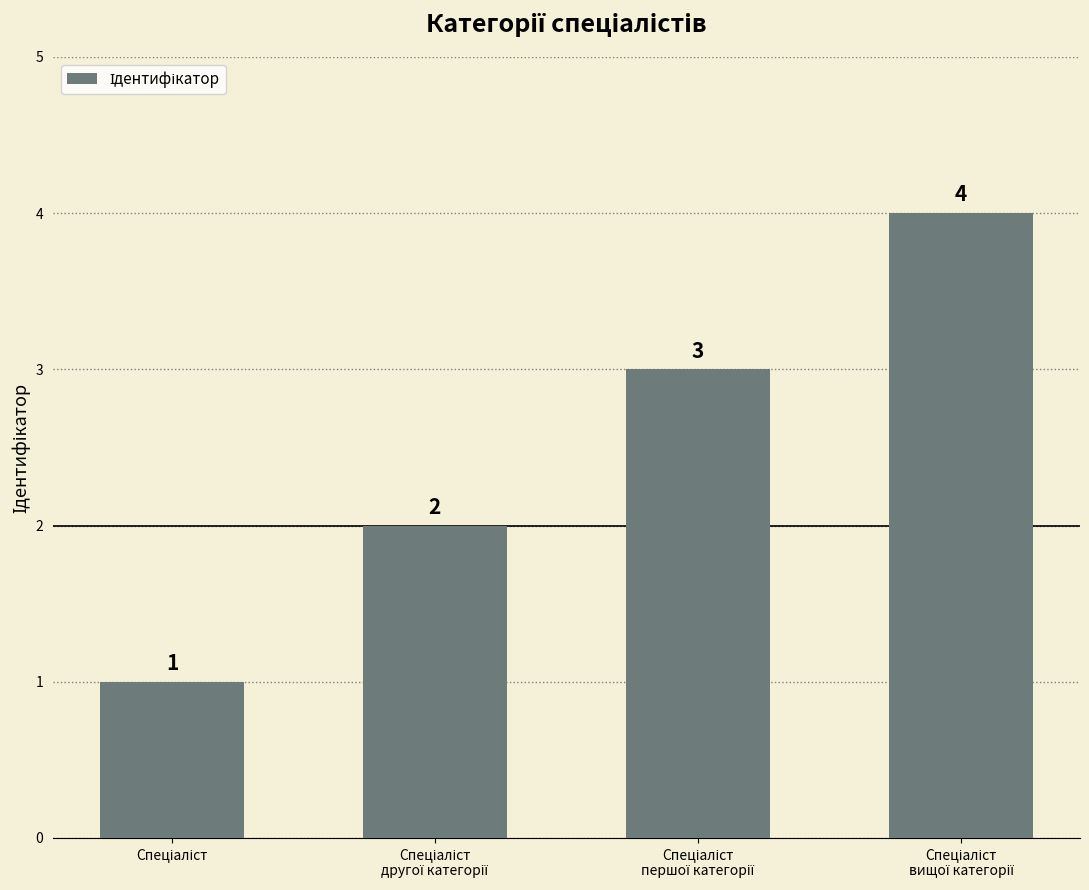

What is the difference between the maximum and minimum values?

3